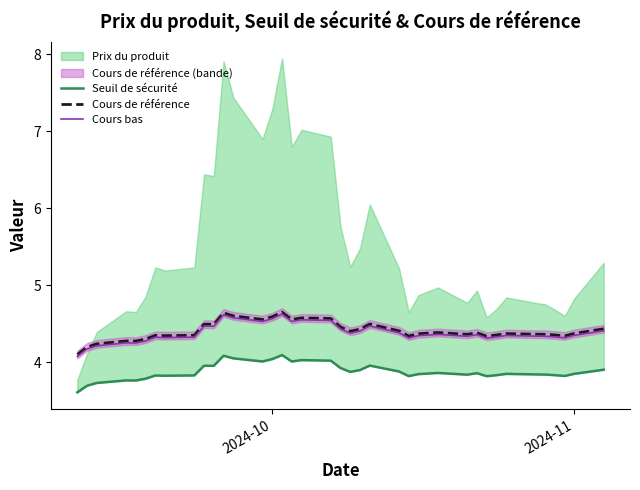

What is the lowest value of the Cours de référence series?

4.1